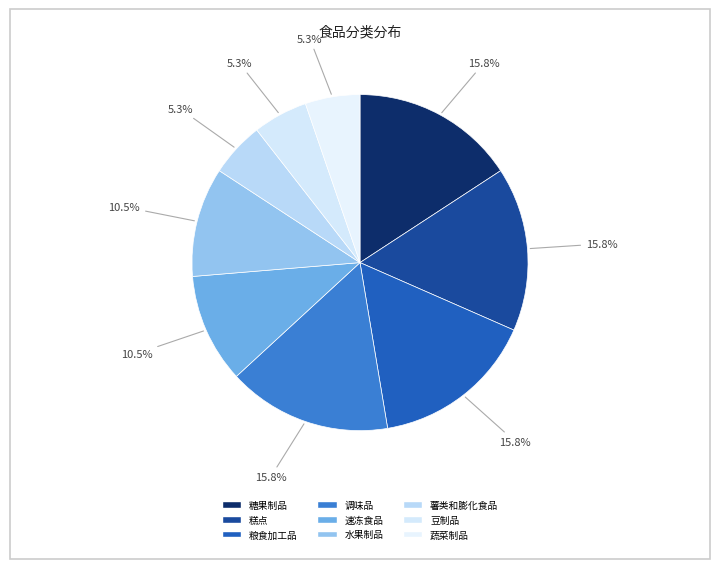

What percentage is the 豆制品 slice, to the nearest percent?

5%